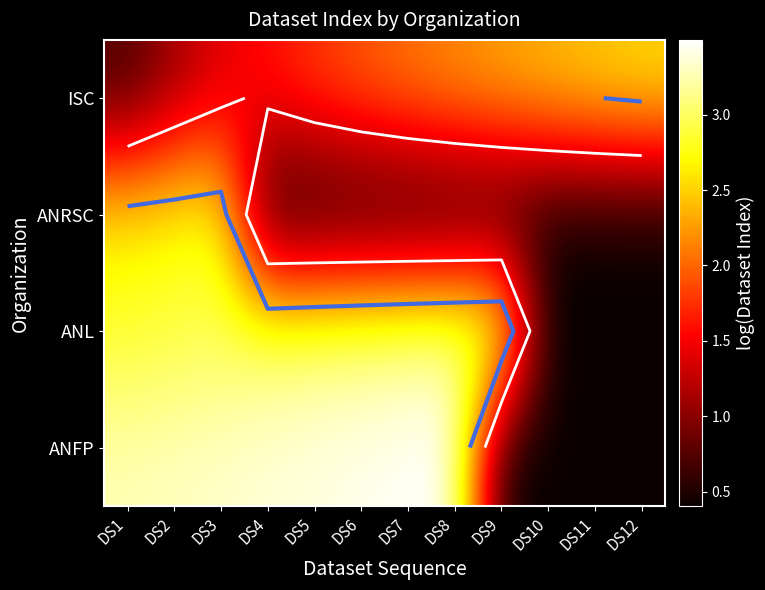

What is the greatest value displayed?

3.5